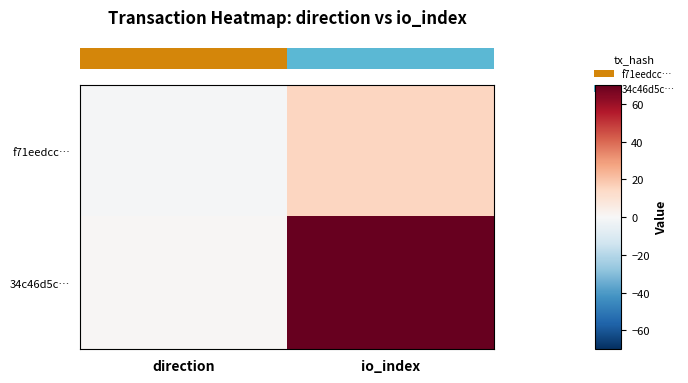

At which category is the sum across all series the highest?

io_index